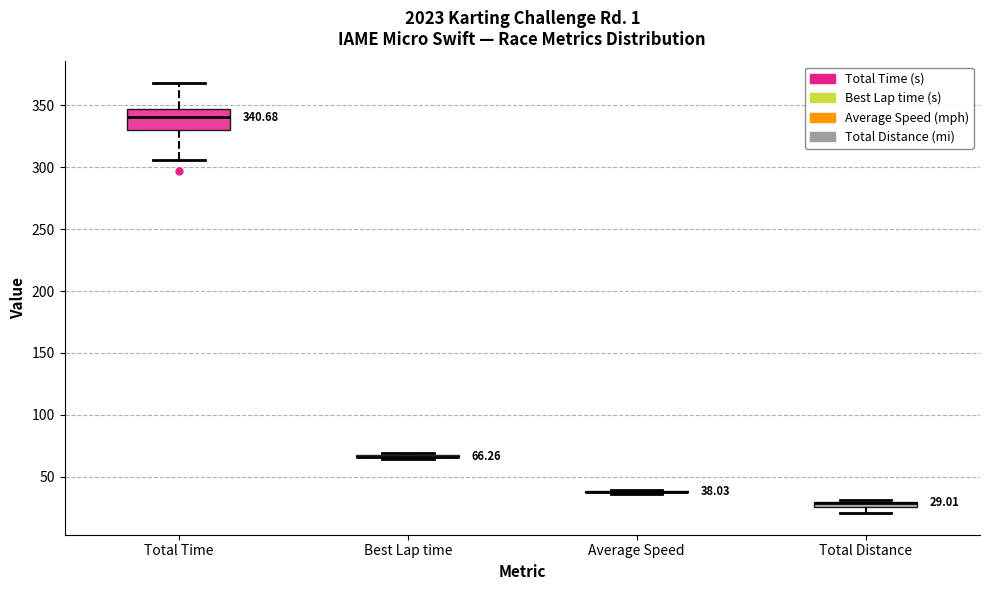

Comparing the boxes themselves (not the whiskers), which one is the tallest?

Total Time